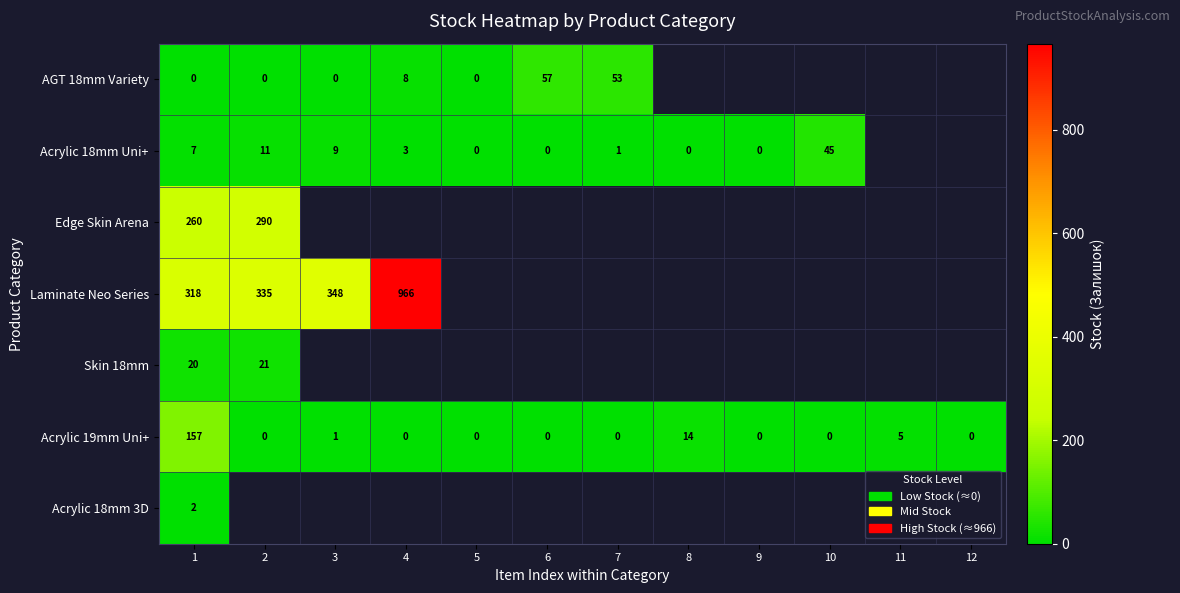

The Acrylic 19mm Uni+ series shows 0 at 10. True or false?

True